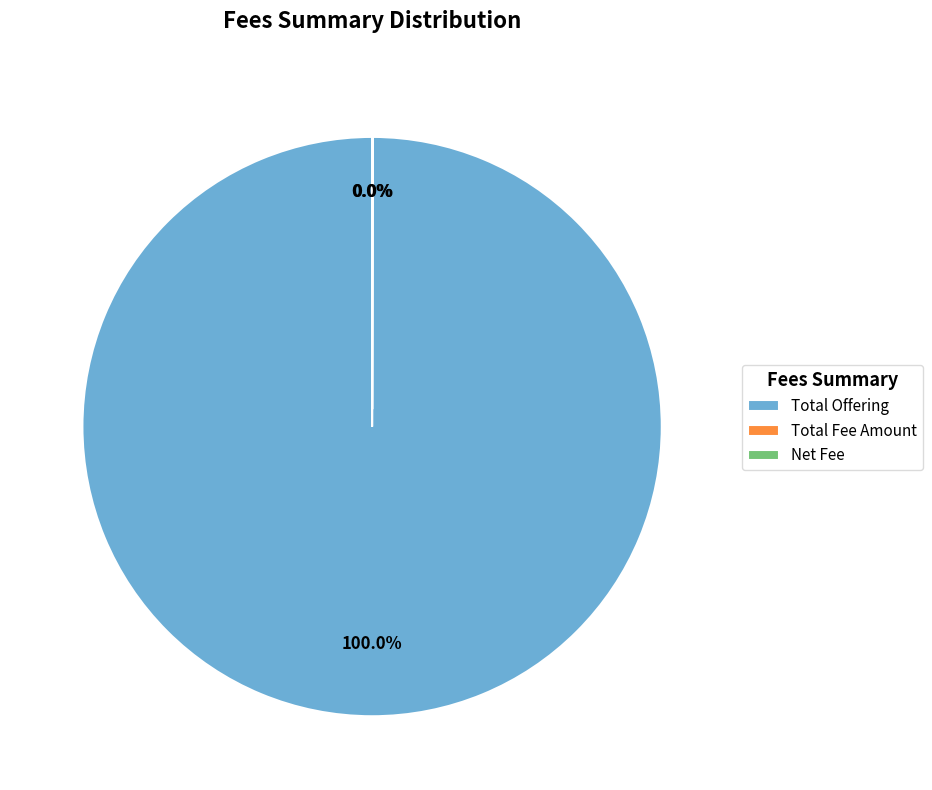

What is the majority slice?

Total Offering